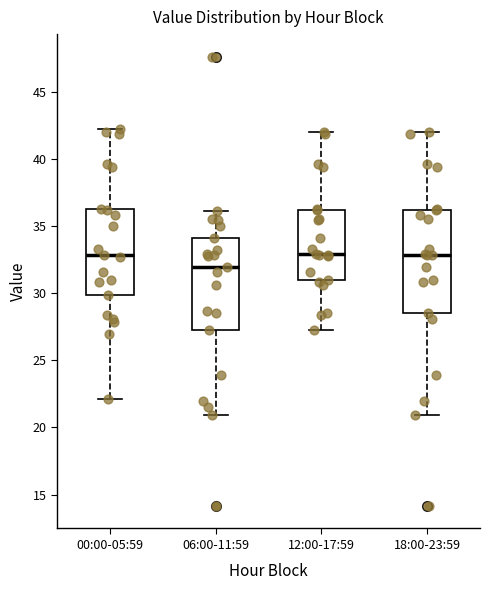

Reading left to right, read every box against the y-axis: the position of its median line, the range the box covers, and the ends of its whiskers. The values are not printed on the chart, so give them approximately, as read against the axis.

00:00-05:59: median 33.0, box 30.0 to 36.5, whiskers 22.0 to 42.5
06:00-11:59: median 32.0, box 27.5 to 34.0, whiskers 21.0 to 36.0
12:00-17:59: median 33.0, box 31.0 to 36.0, whiskers 27.5 to 42.0
18:00-23:59: median 33.0, box 28.5 to 36.0, whiskers 21.0 to 42.0